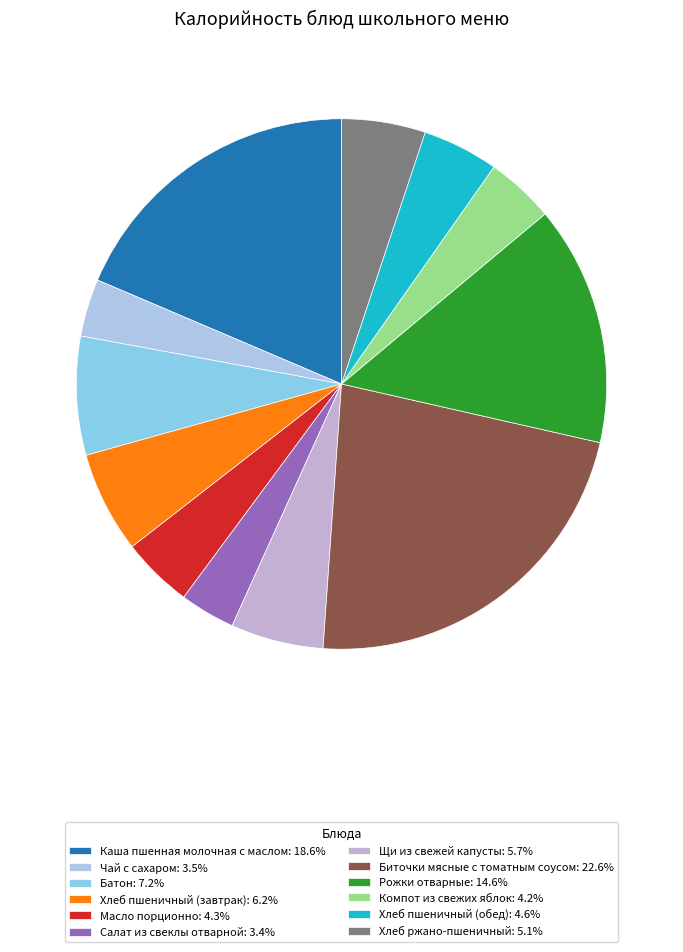

Count the number of slices in the pie.

12